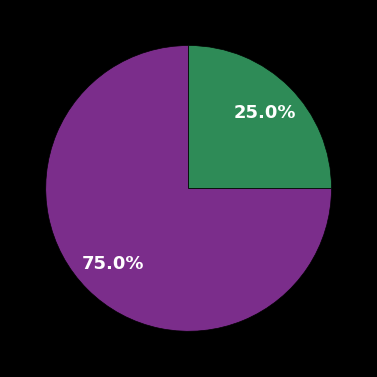

Is there any slice that represents more than half of the pie?

Yes